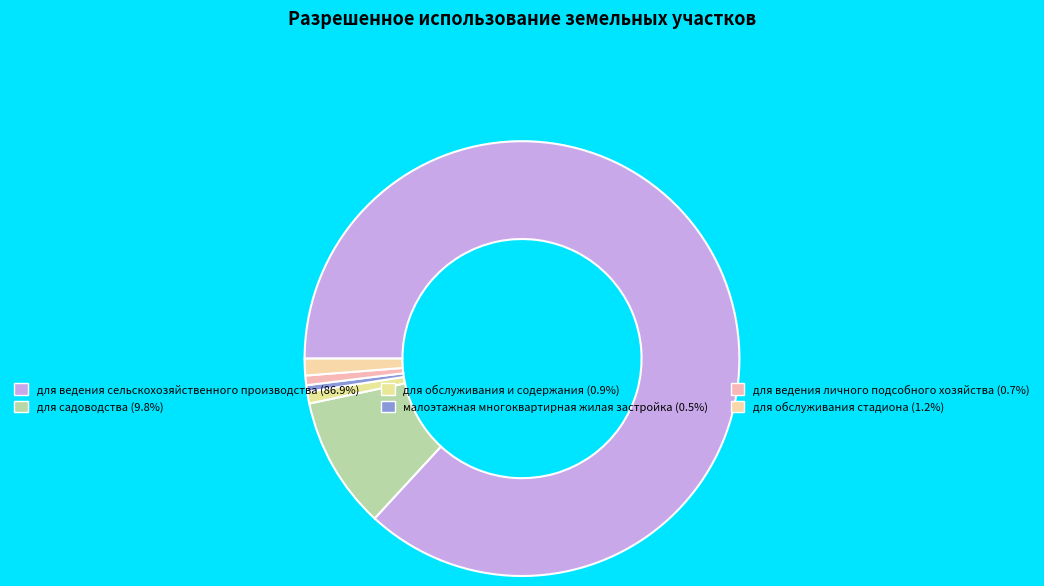

Which has a higher value, для обслуживания и содержания or малоэтажная многоквартирная жилая застройка?

для обслуживания и содержания